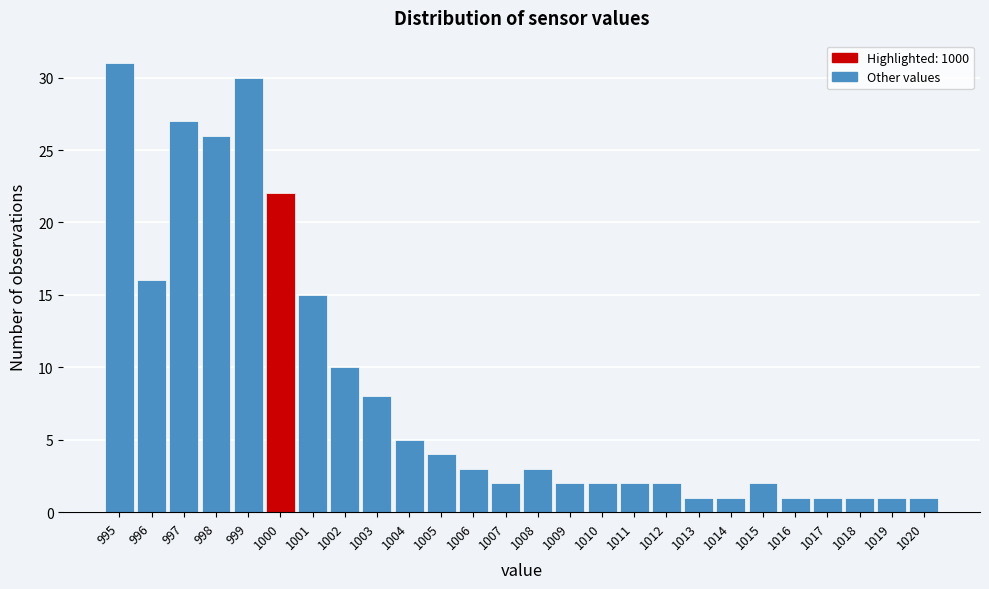

Over which range of the x-axis is the bar tallest?

994.5 to 995.5